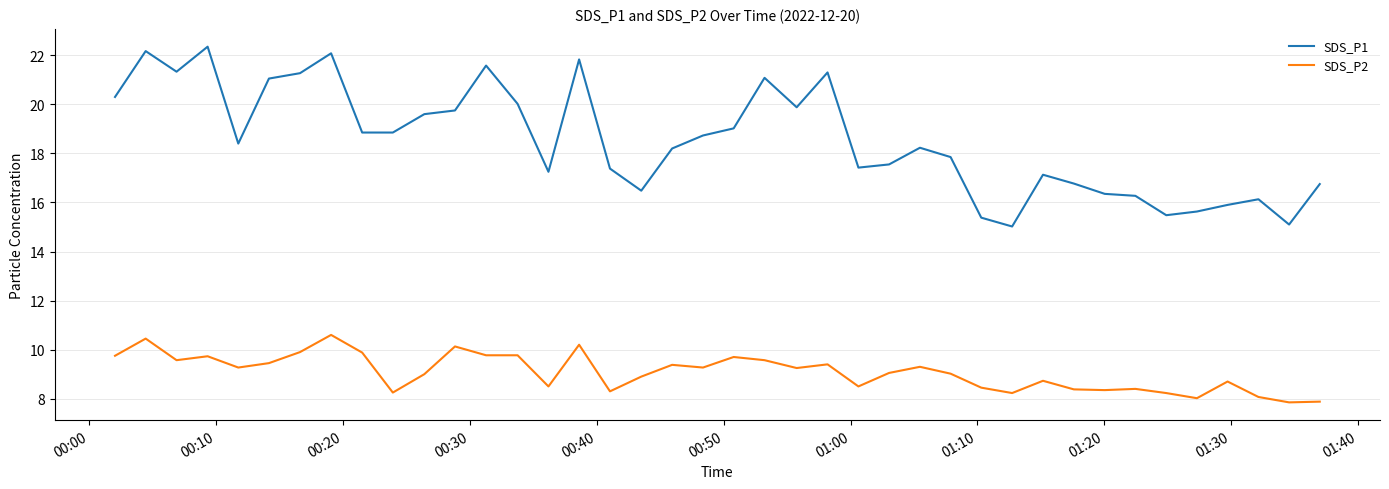

True or false: SDS_P2 and SDS_P1 cross at least once.

False